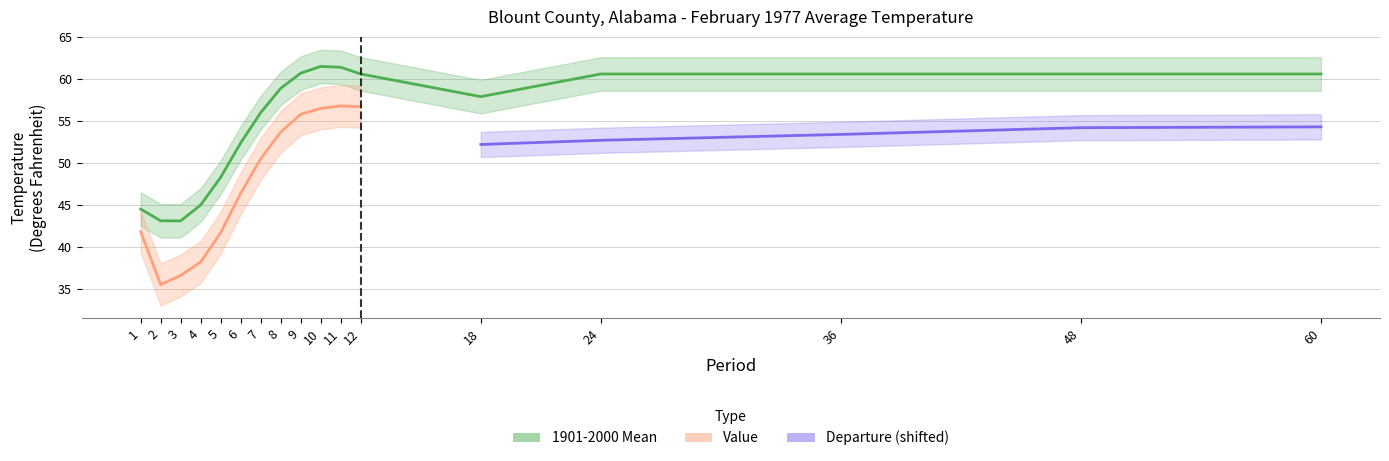

Which label corresponds to the largest value in the chart?

10